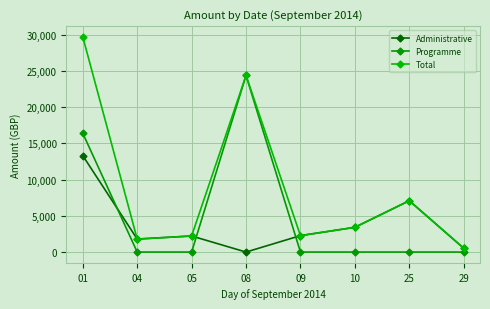

True or false: Total and Administrative intersect in this chart.

False